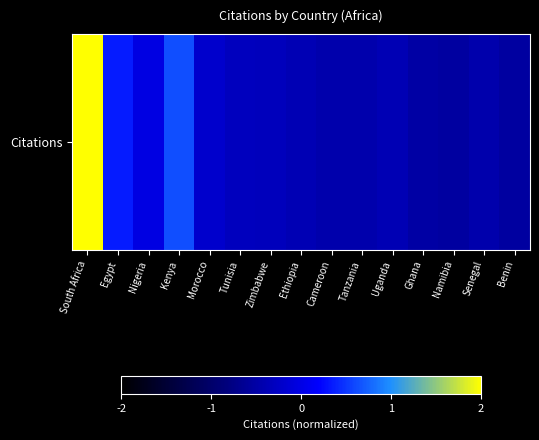

Rank the categories by value from highest to lowest.

South Africa, Kenya, Egypt, Nigeria, Morocco, Tunisia, Zimbabwe, Uganda, Ethiopia, Cameroon, Tanzania, Senegal, Ghana, Namibia, Benin